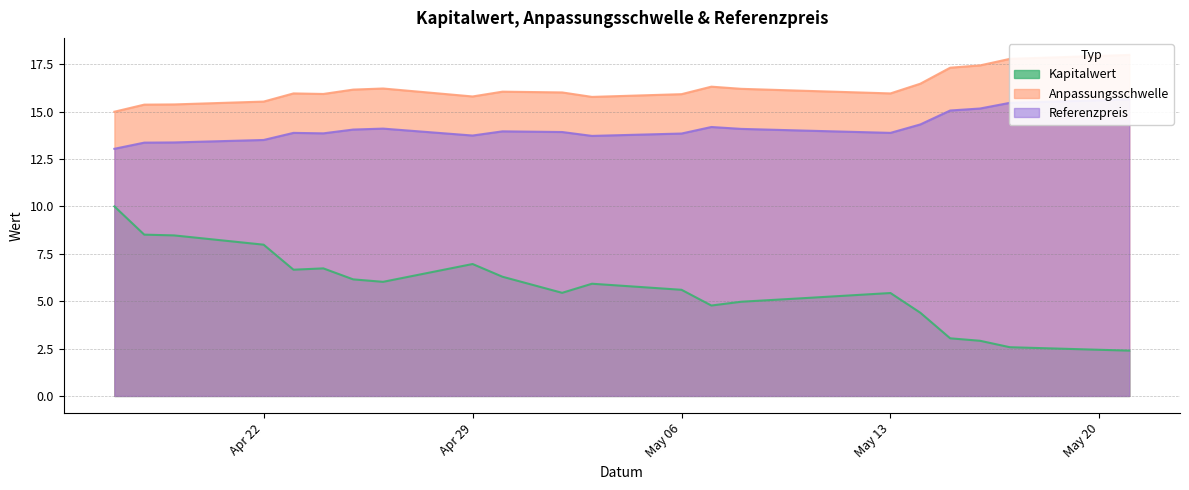

How many lines are shown in the chart?

3